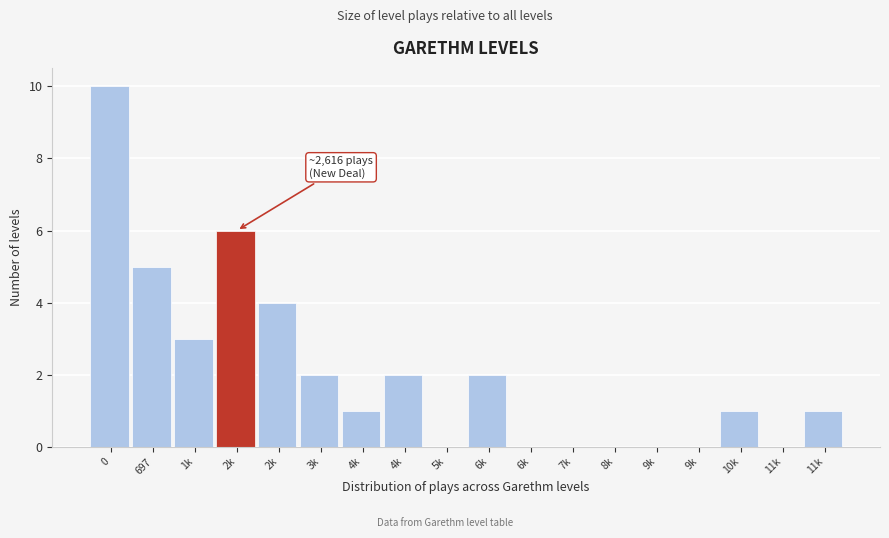

Are the bars horizontal?

No